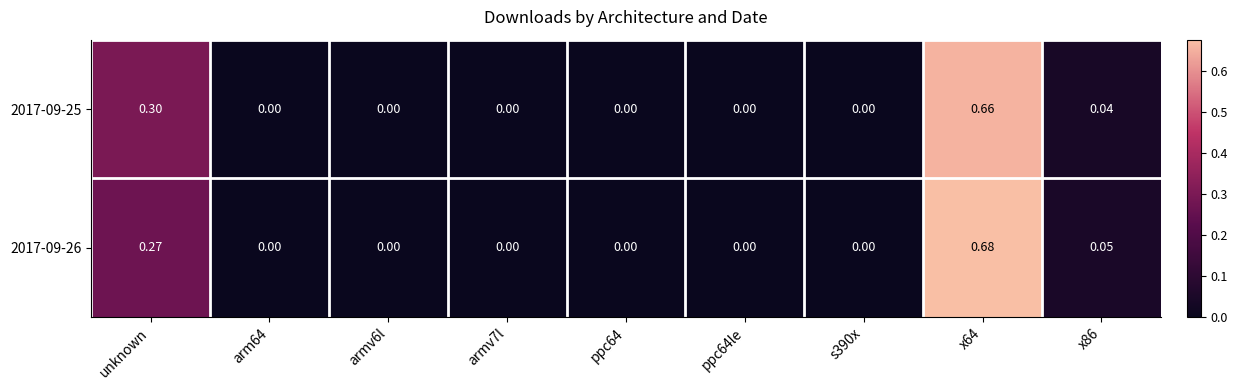

Count the number of categories in the chart.

9